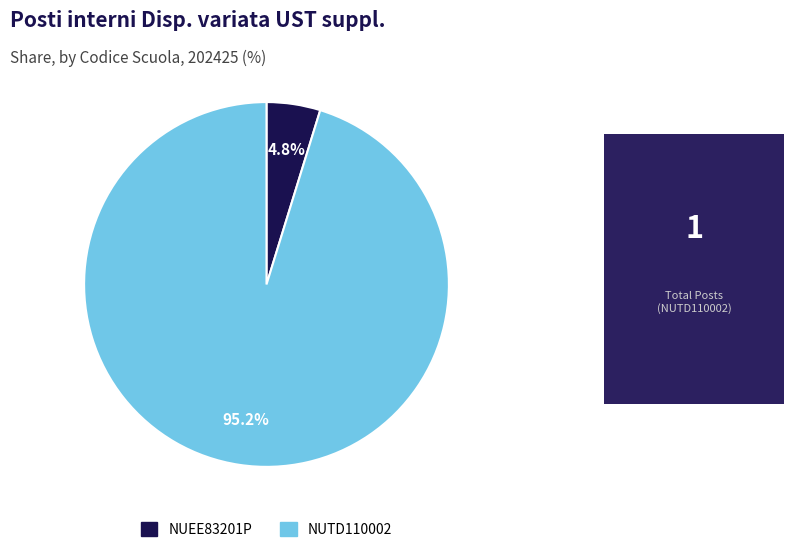

Do NUEE83201P and NUTD110002 together represent more than half of the pie?

Yes